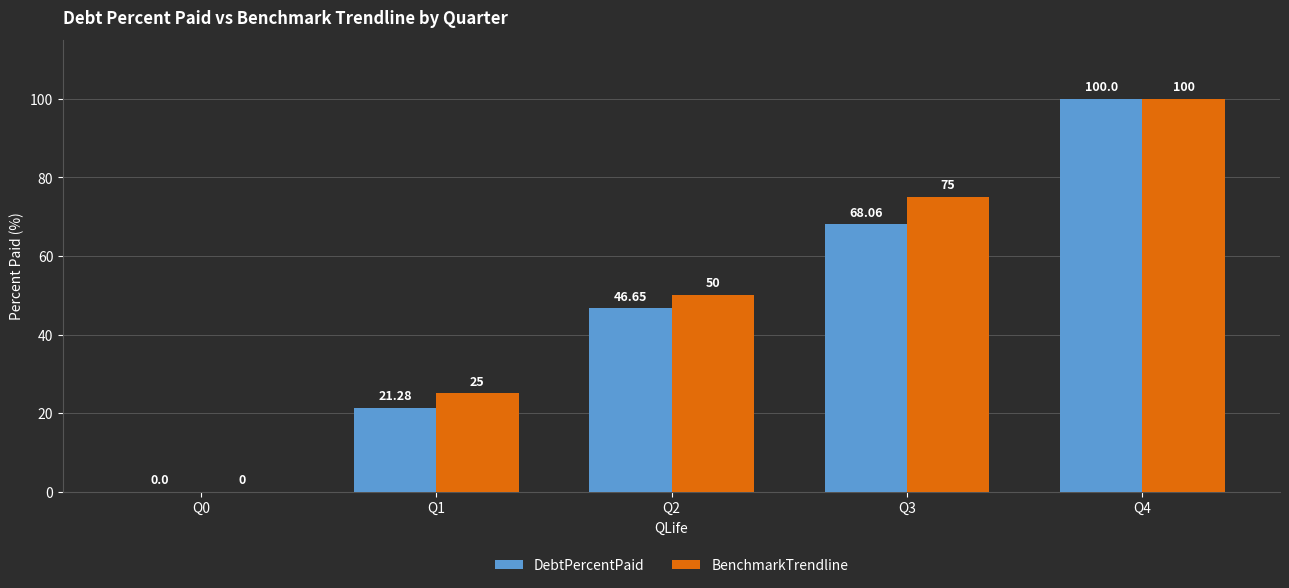

What is the sum of all DebtPercentPaid values?

236.0